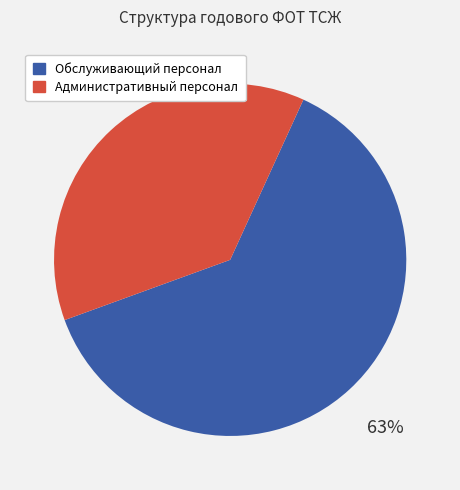

To the nearest percent, what is the average slice percentage?

50%